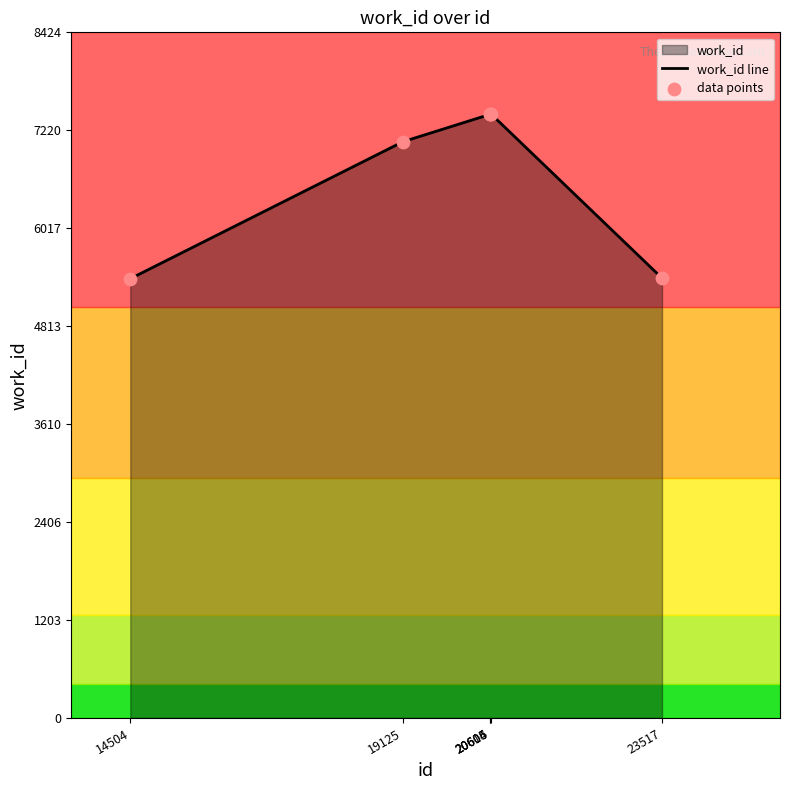

Which series reaches the maximum Y coordinate?

work_id line